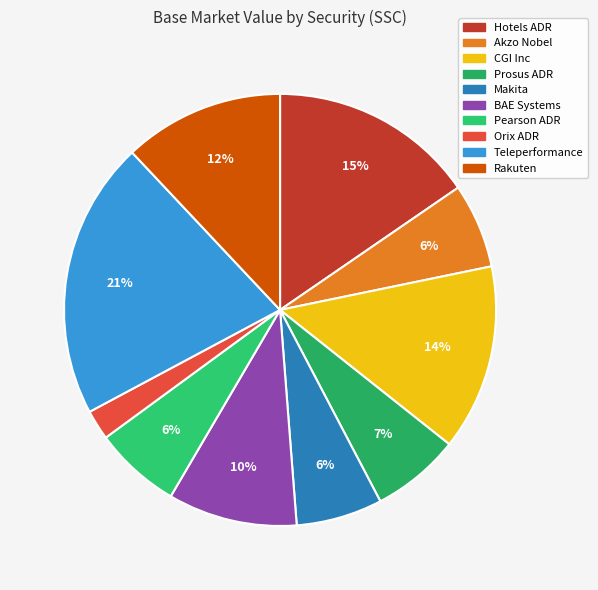

Count the number of slices in the pie.

10